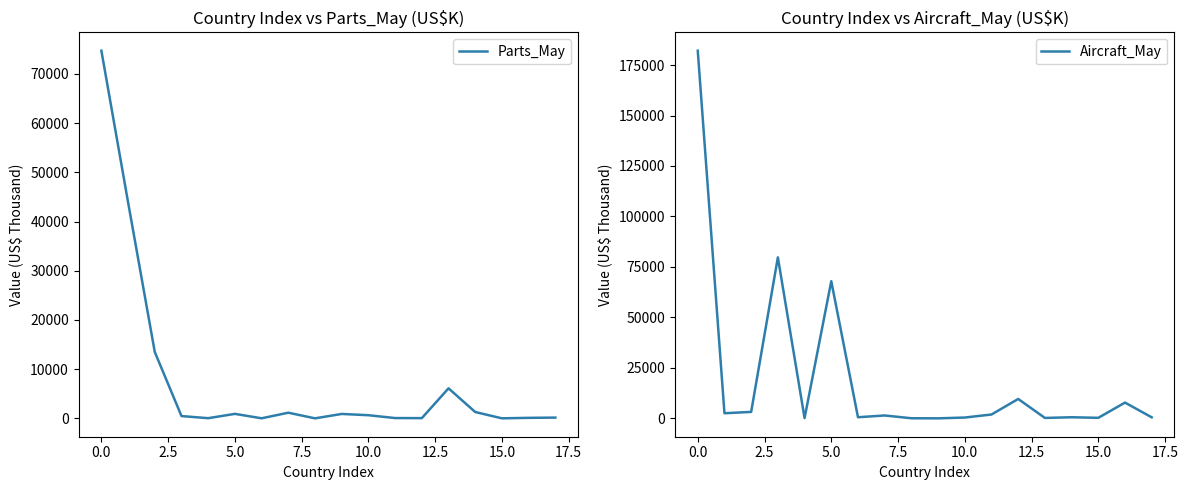

Where does the Aircraft_May series first go above 1427?

0.0